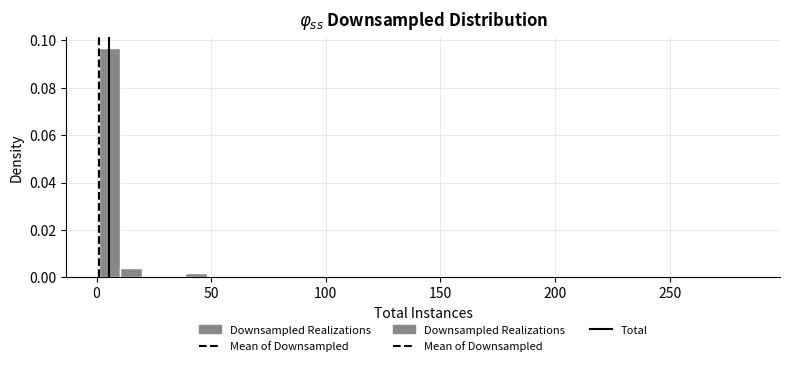

Around what value on the x-axis is the tallest bar? Give the approximate position of its centre, as read against the axis.

5